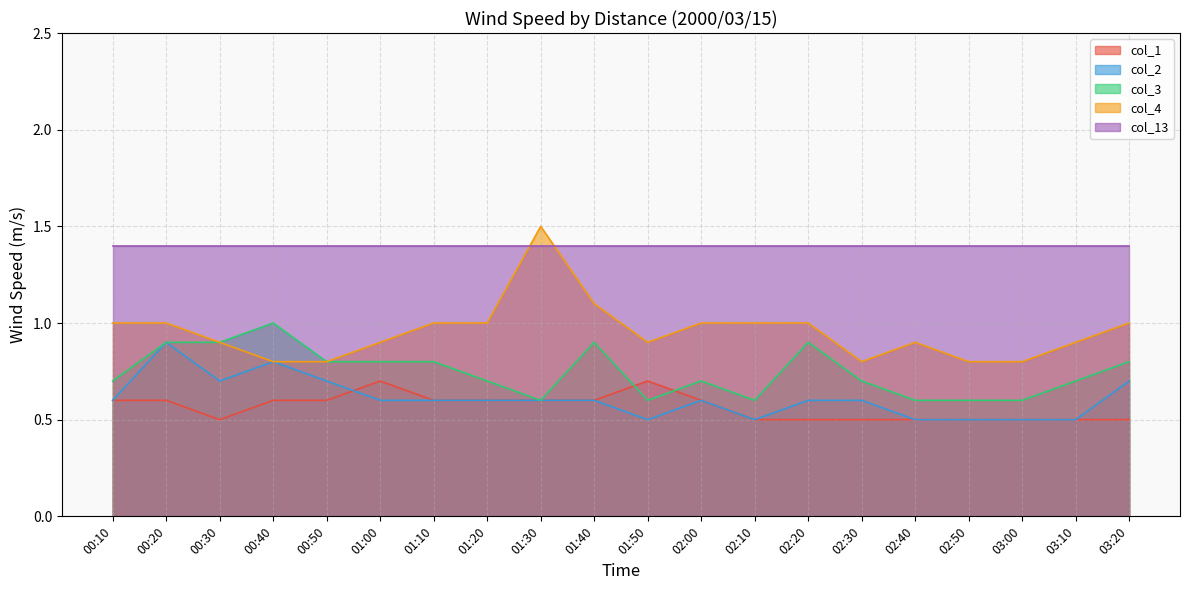

What is the label of the 2nd point from the right?

03:10